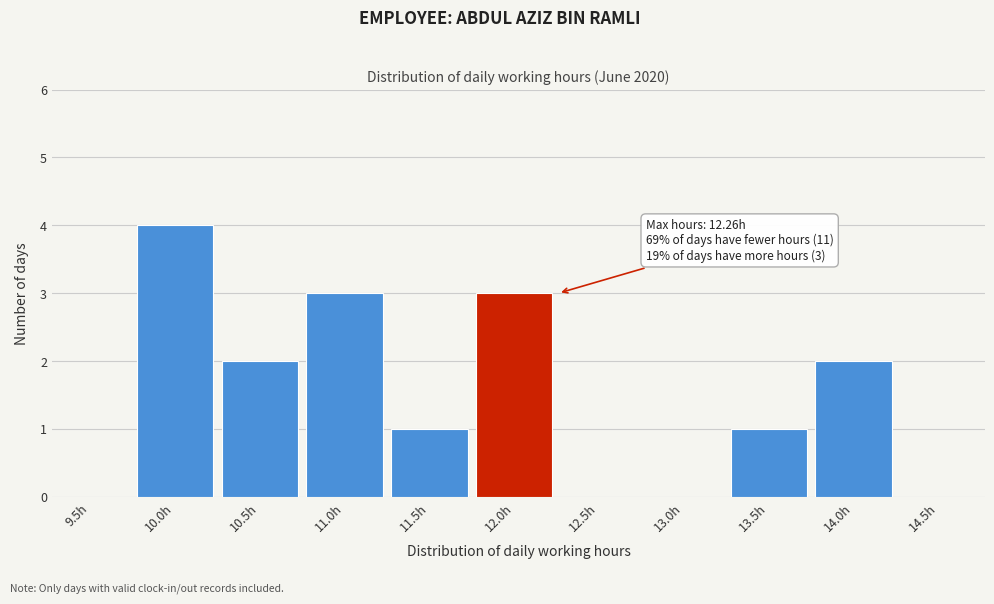

Reading left to right, what are all the values shown in this chart?

9.5h=0	10.0h=4	10.5h=2	11.0h=3	11.5h=1	12.0h=3	12.5h=0	13.0h=0	13.5h=1	14.0h=2	14.5h=0